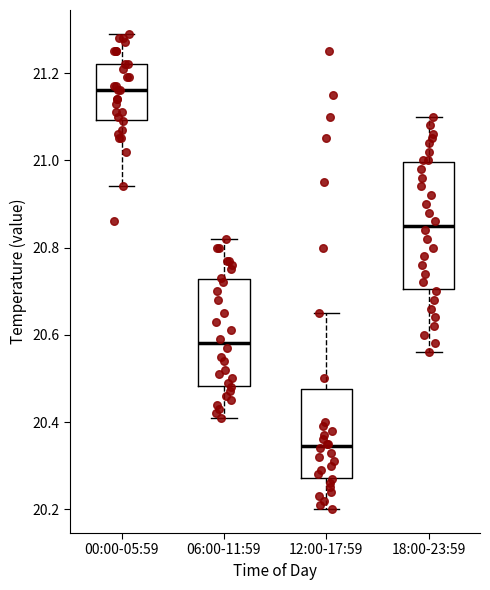

Where is the upper edge of the box for 12:00-17:59 on the y-axis? The values are not printed on the chart, so give them approximately, as read against the axis.

20.48